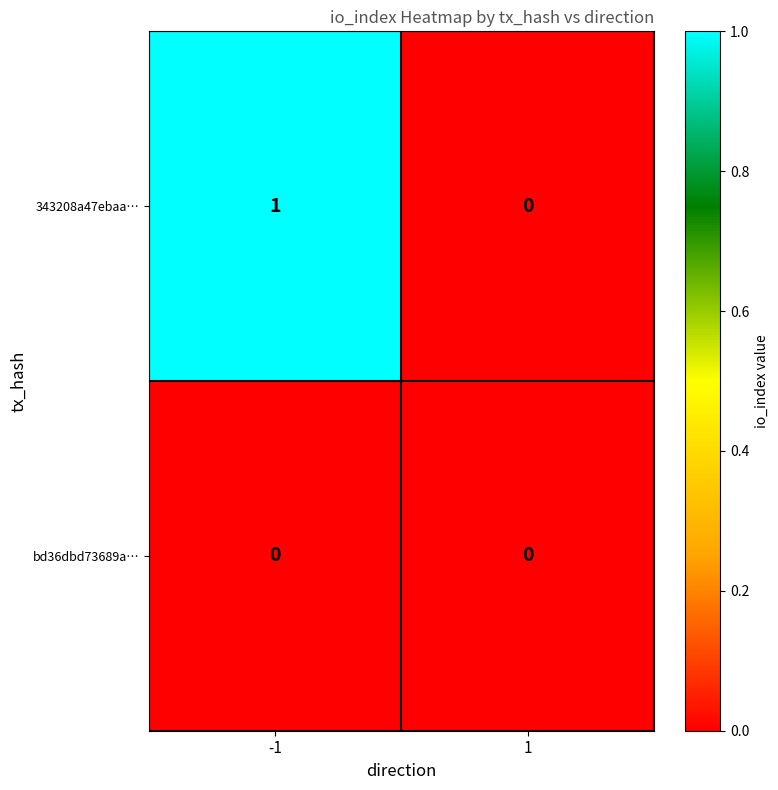

List the series in order of their overall mean, highest first.

343208a47ebaa…, bd36dbd73689a…